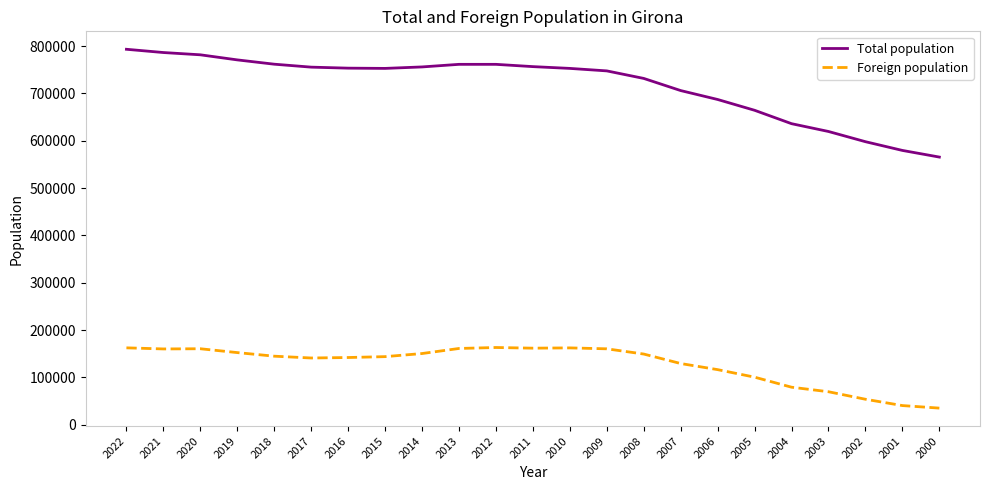

The Foreign population series shows 162361 at 2022. True or false?

True